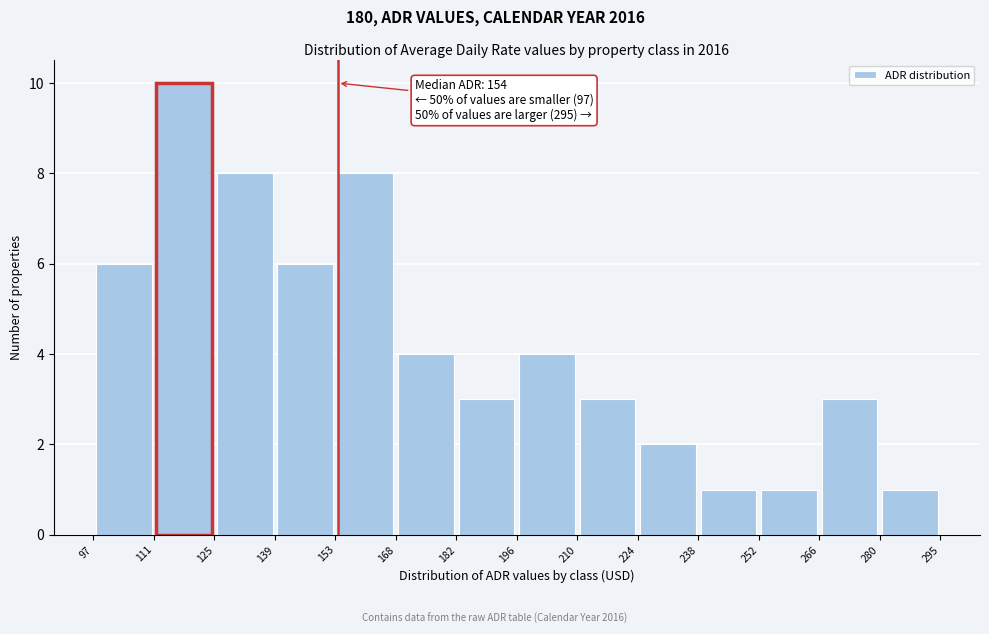

Over which range of the x-axis is the bar tallest?

111 to 125